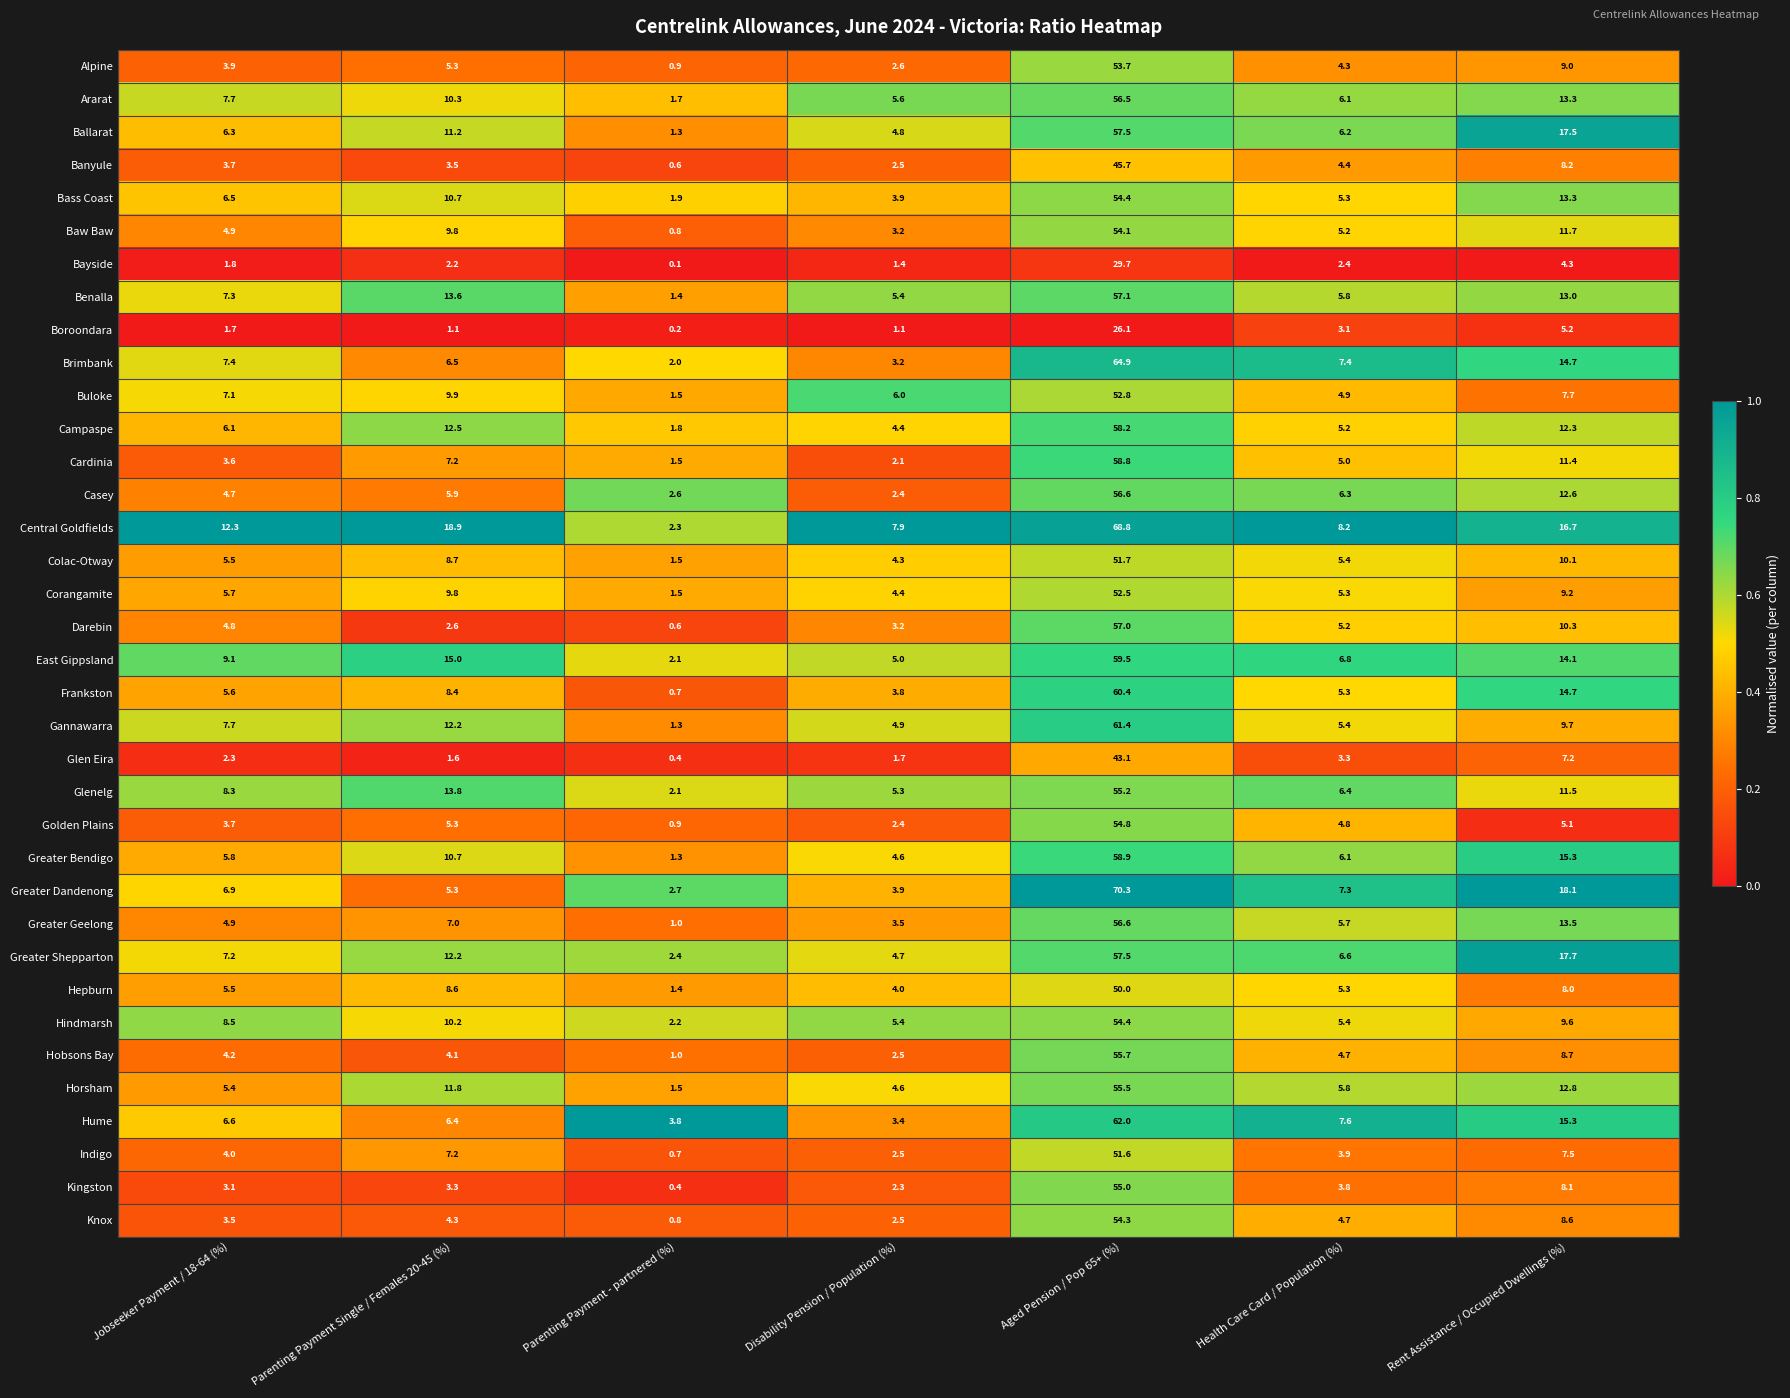

Which series has the largest range (max minus min)?

Greater Dandenong